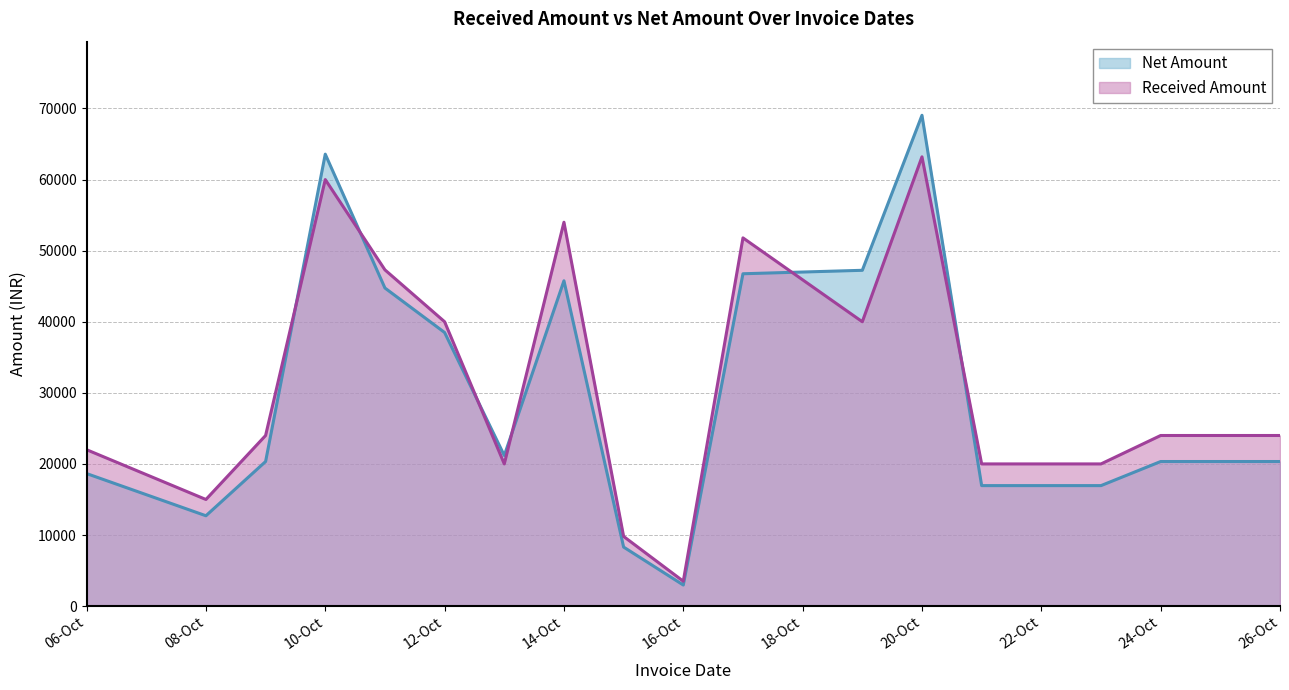

Which category has the lowest value in the Net Amount series?

16-Oct